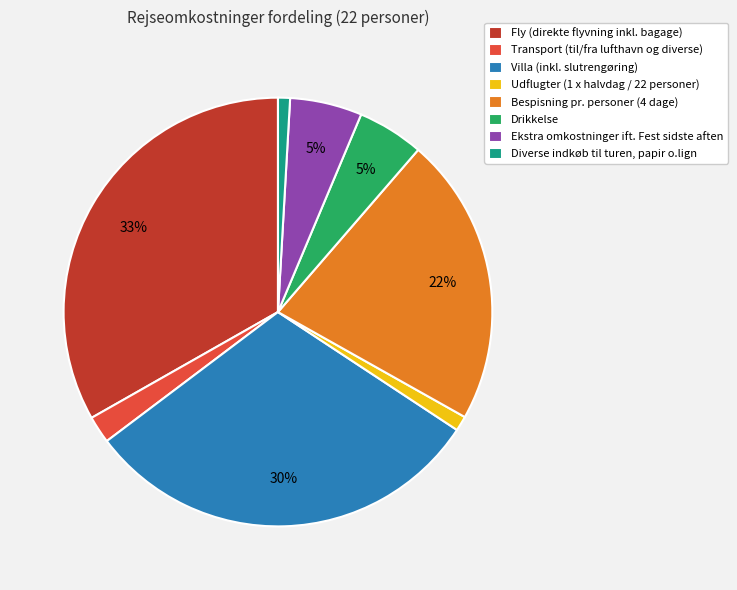

Is there any slice that represents more than half of the pie?

No